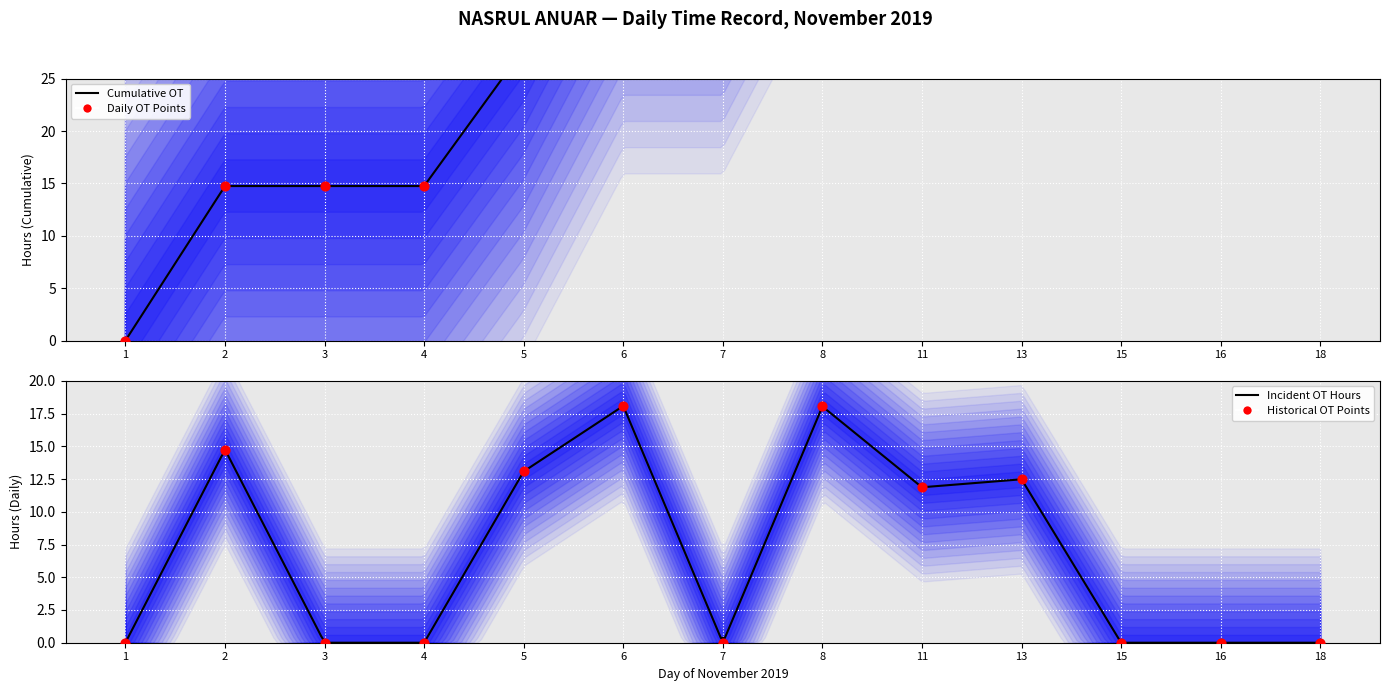

Which has a higher value, 6 or 16?

6